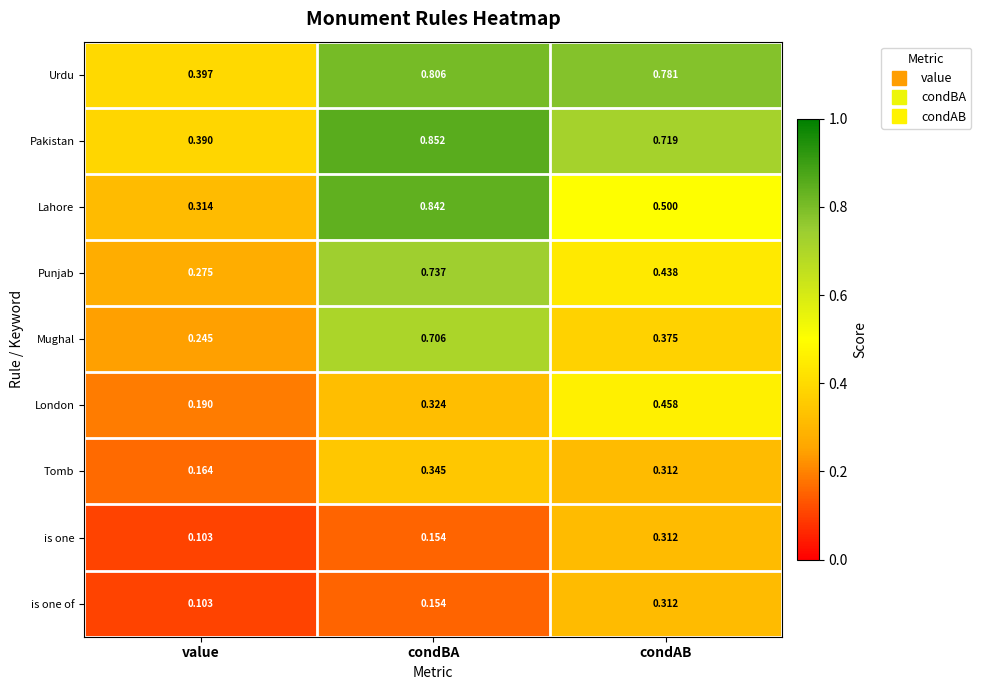

At which label is Tomb closest to 0?

value